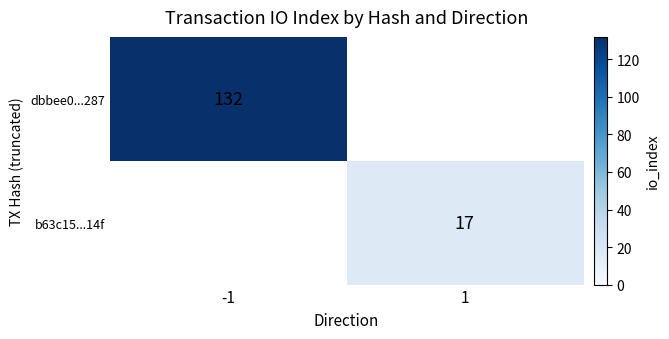

True or false: b63c15...14f has a value of 17 at 1.

True